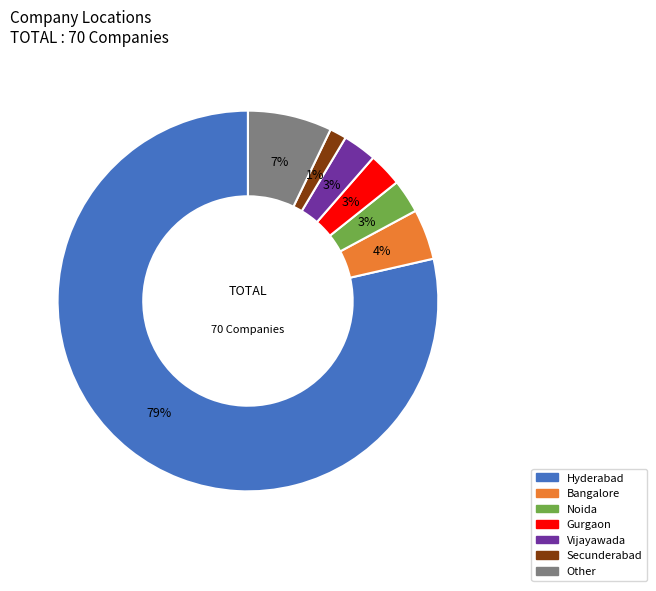

True or false: Hyderabad accounts for 79% of the total.

True